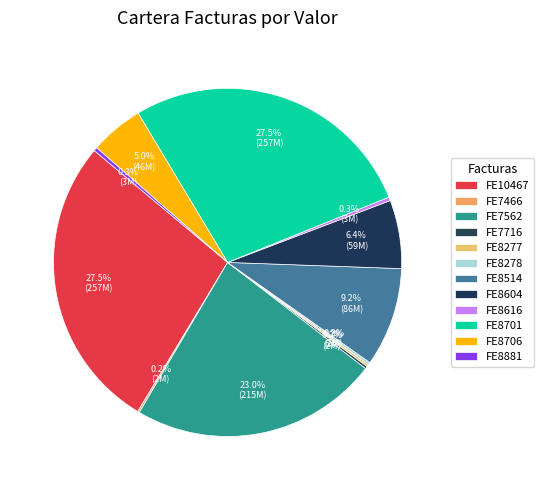

To the nearest percent, what is the combined percentage of FE8616 and FE10467?

28%